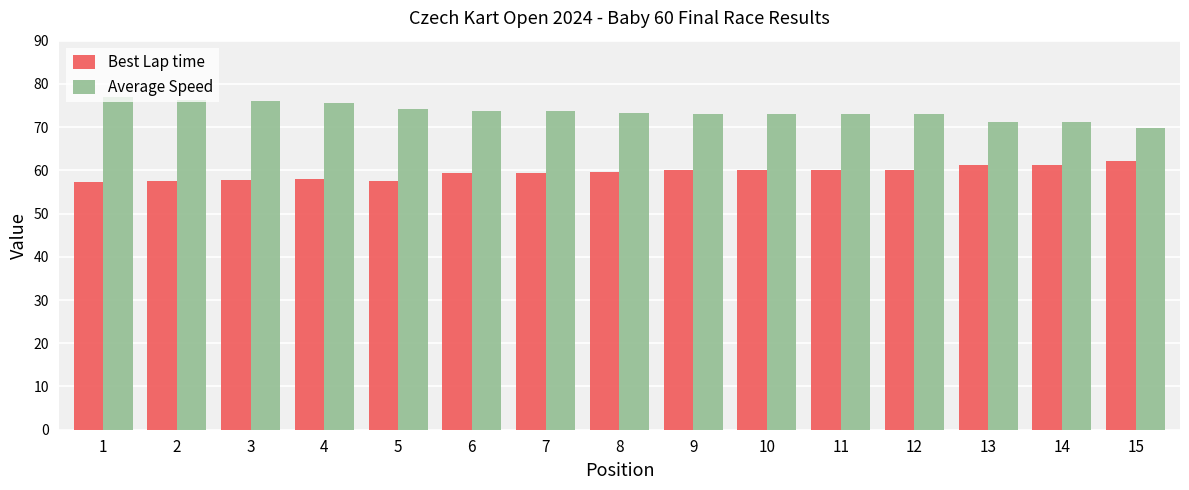

Read the Best Lap time value at 14.

61.1